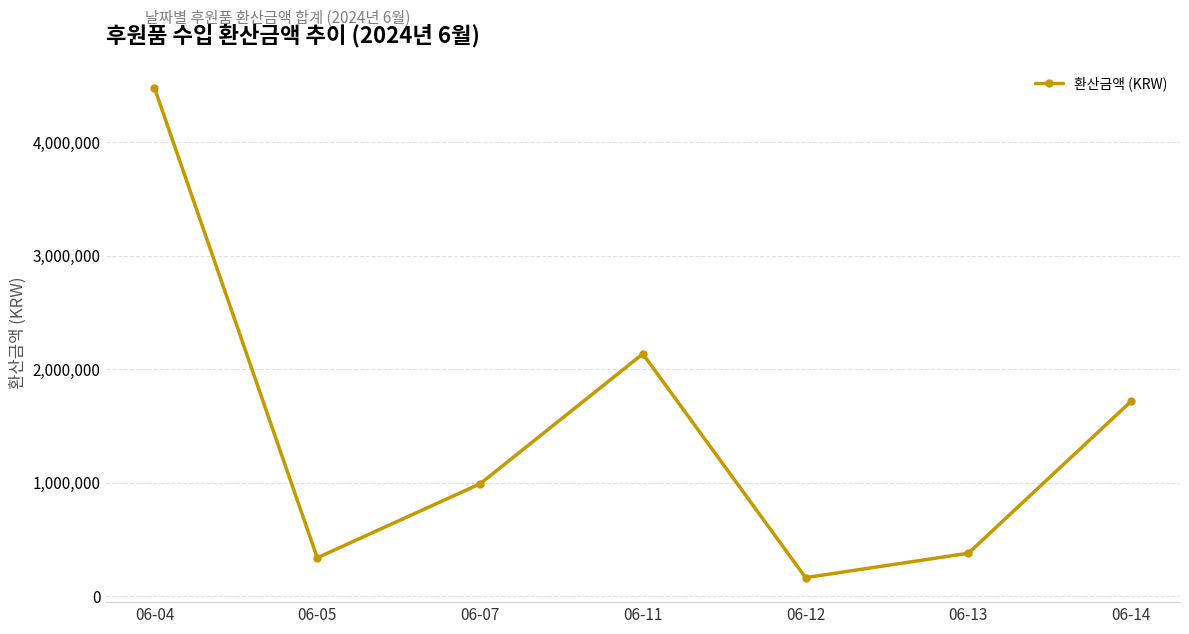

What is the change in value from 06-12 to 06-13?

+215181